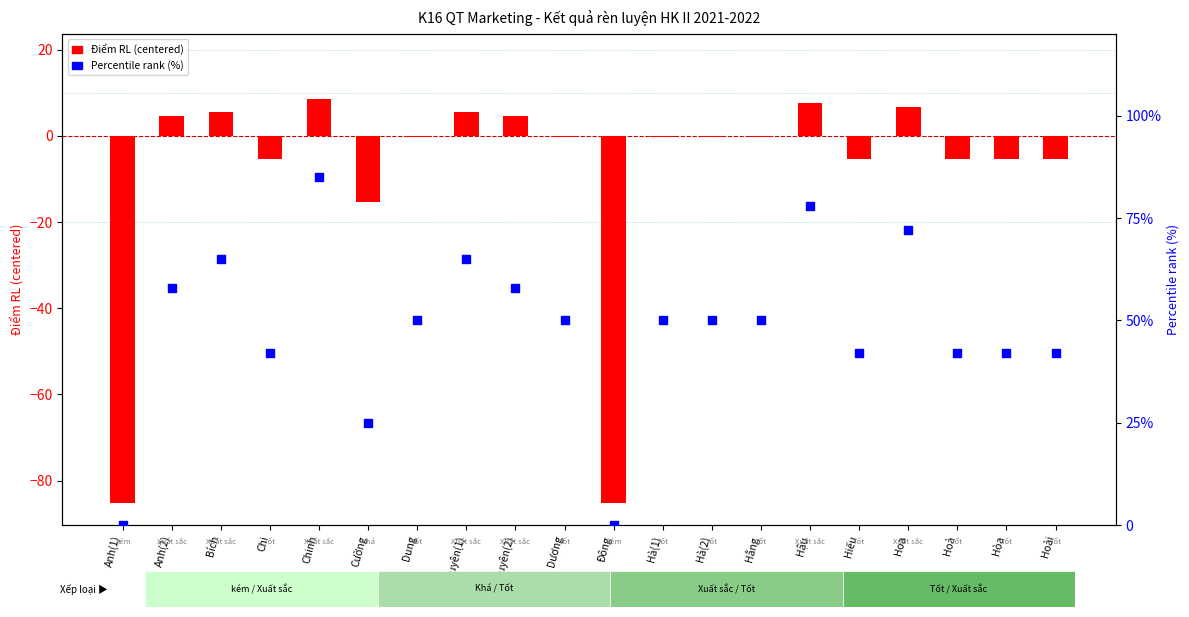

Which series reaches the maximum Y coordinate?

Percentile rank